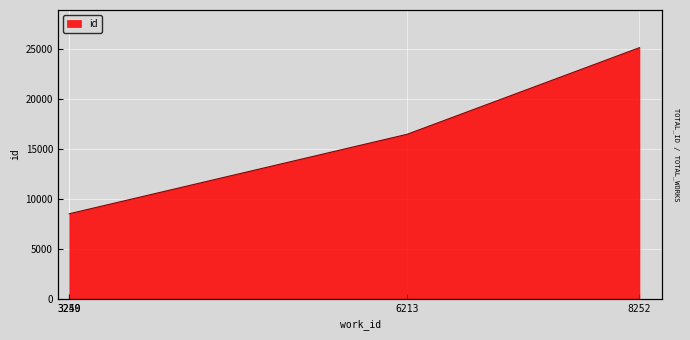

Is it true that the value at 3249 is 8503?

True